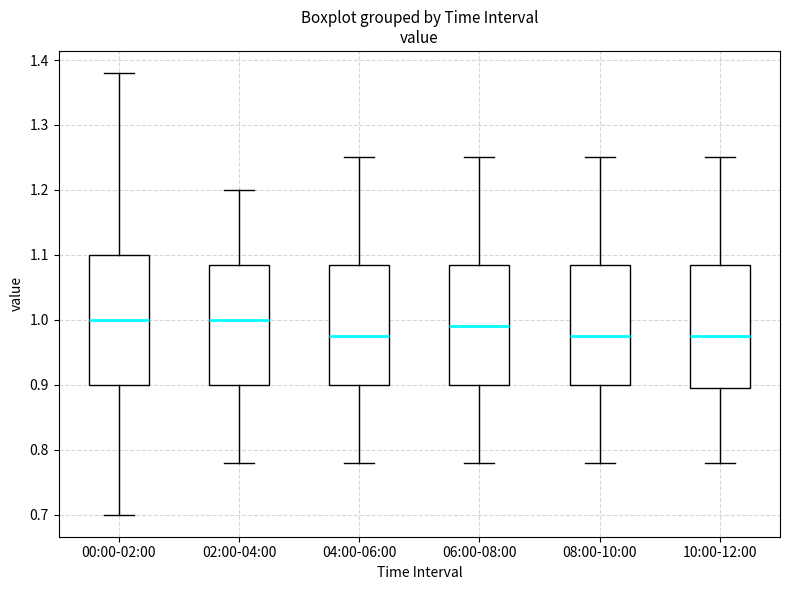

Which box is the tallest, from its lower edge to its upper edge?

00:00-02:00